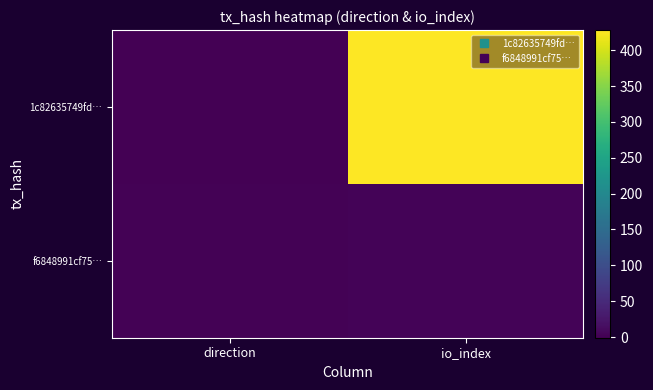

Reading left to right, transcribe all the data shown in this chart.

1c82635749fd…: direction=-1	io_index=428
f6848991cf75…: direction=1	io_index=3